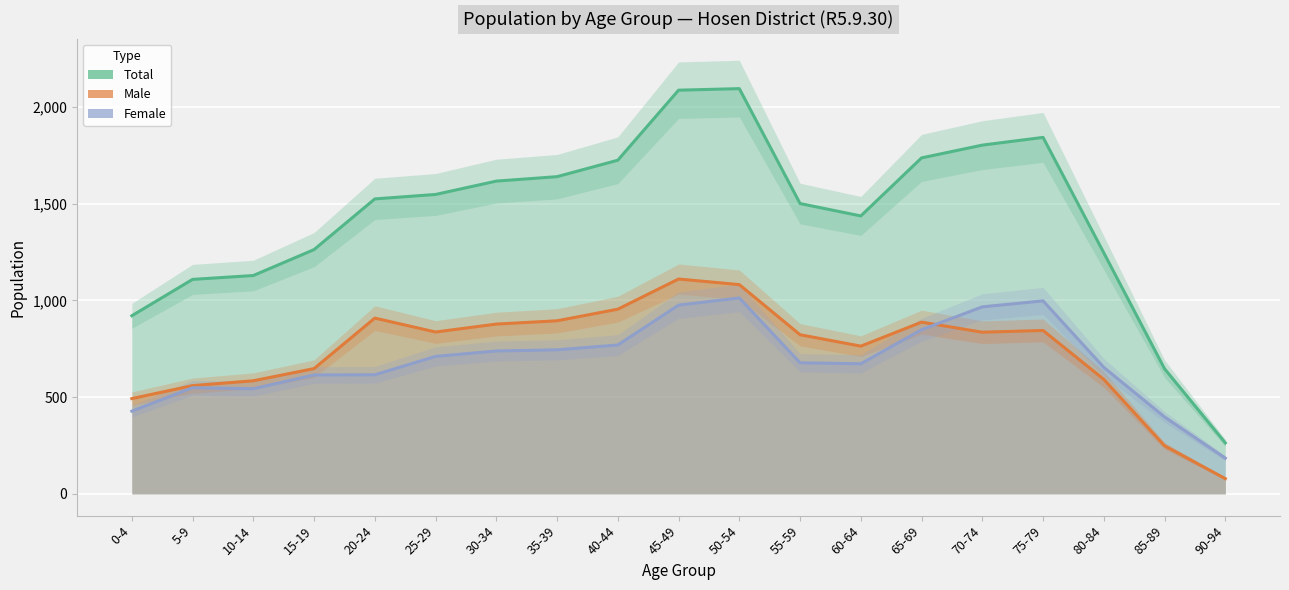

The value of Total at 40-44 is 1725. True or false?

True